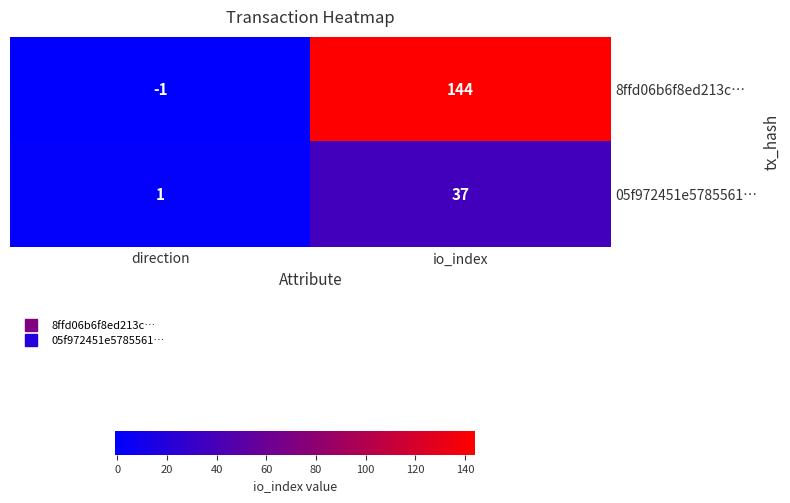

What is the greatest value displayed?

144